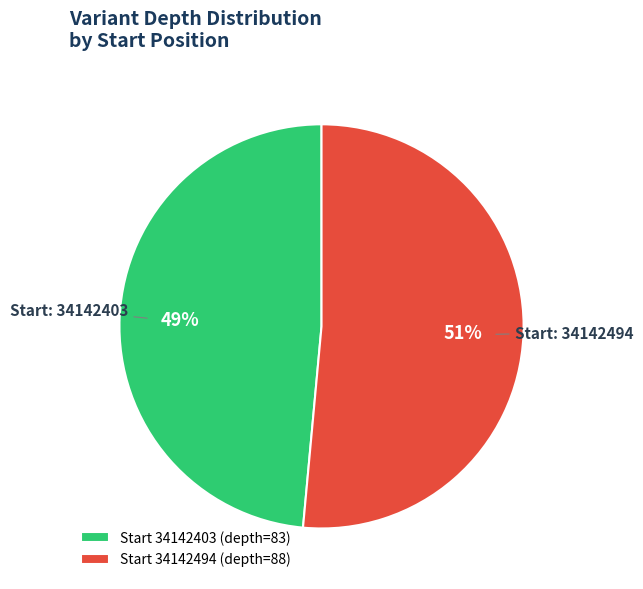

Between Start 34142403 (depth=83) and Start 34142494 (depth=88), which is larger?

Start 34142494 (depth=88)